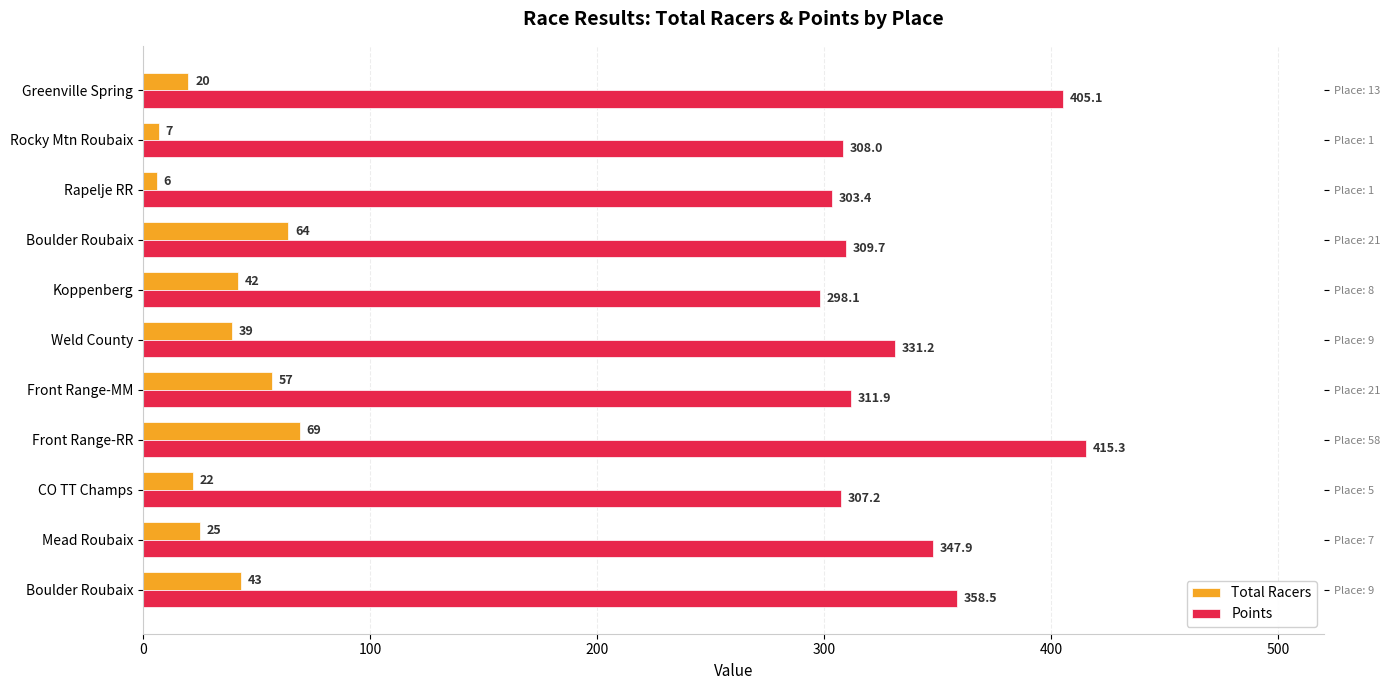

True or false: Total Racers has a value of 64.5 at Weld County.

False